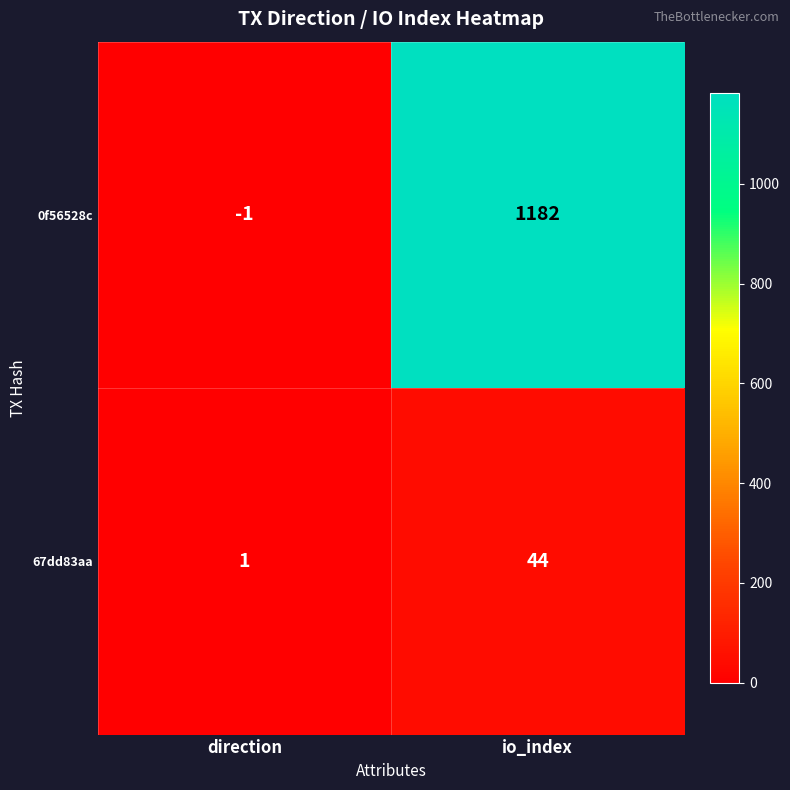

Reading left to right, what are all the values shown in this chart?

0f56528c: direction=-1	io_index=1182
67dd83aa: direction=1	io_index=44